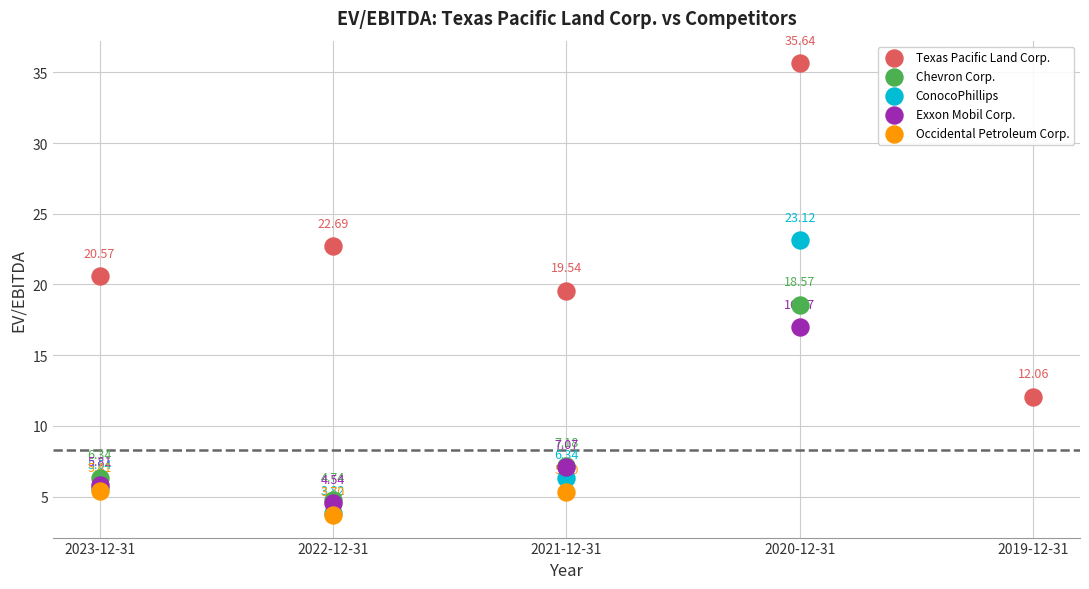

Which series has the widest spread of Y values?

Texas Pacific Land Corp.